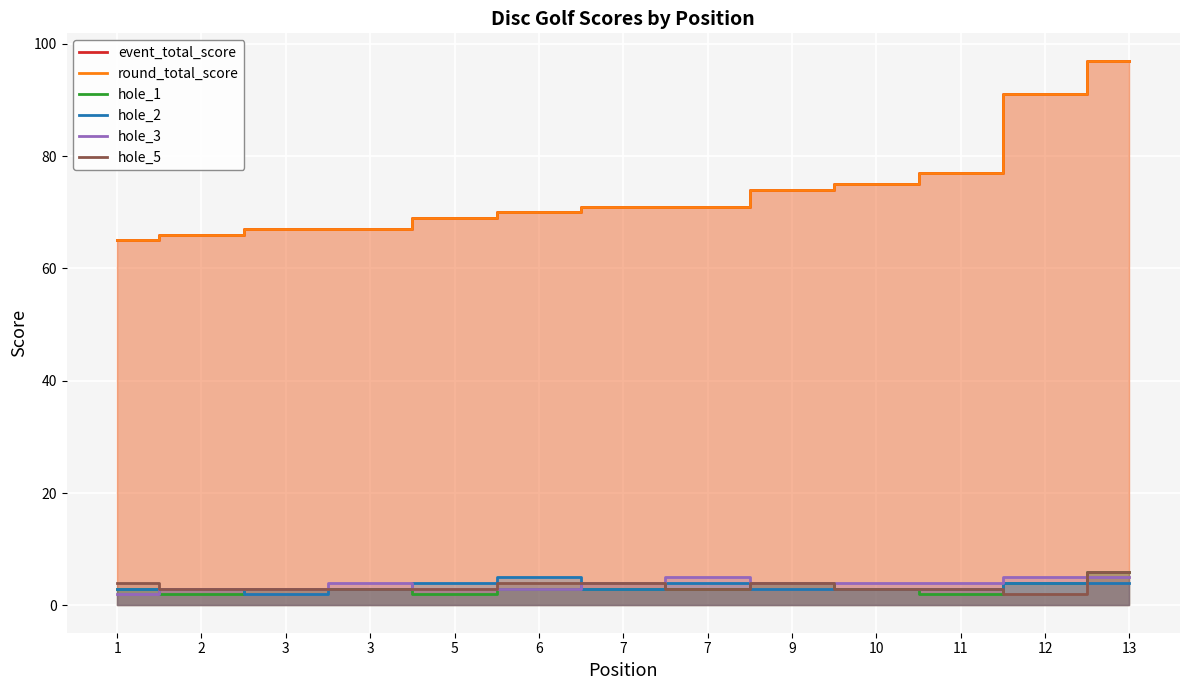

How many values in the event_total_score series are below 71?

6